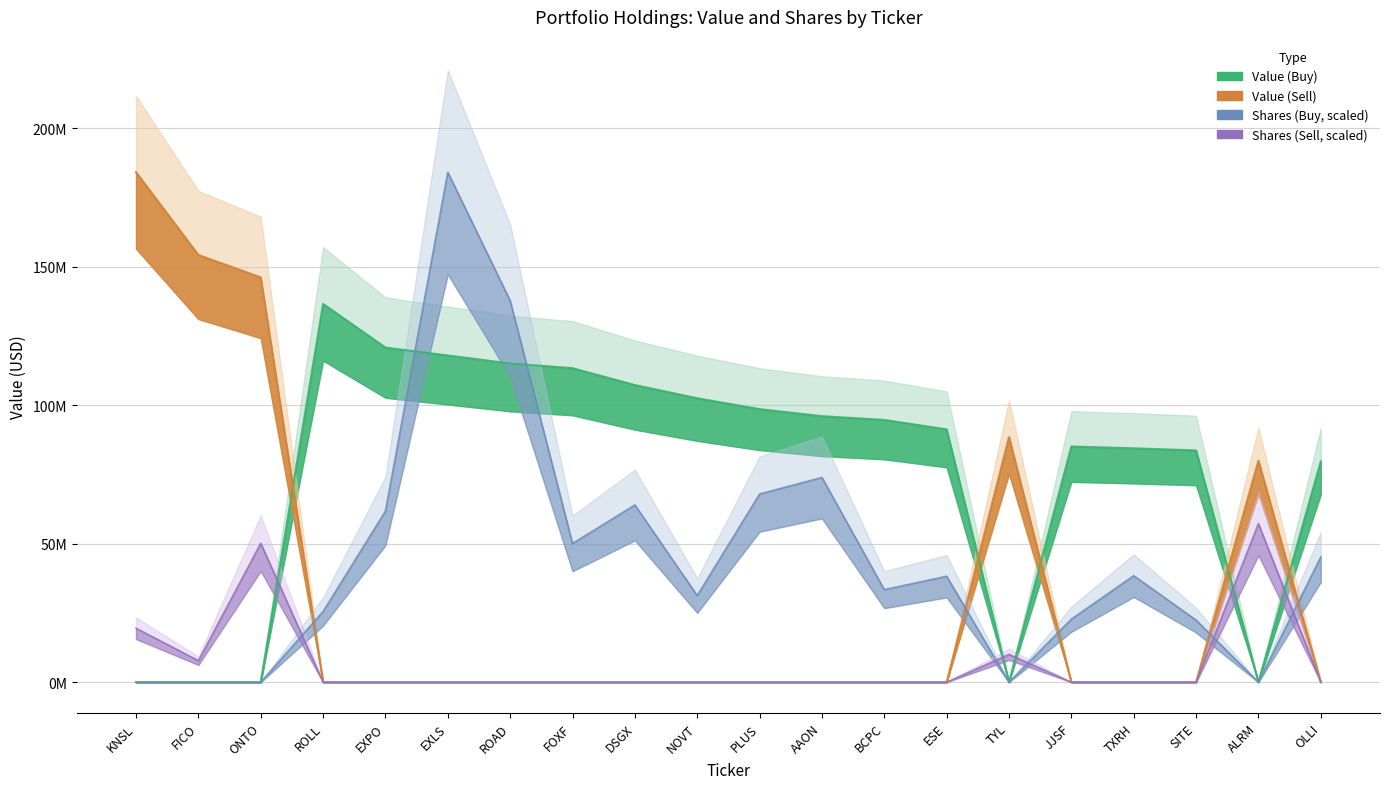

At AAON, list the series in order from largest to smallest.

Value (Buy), Shares (Buy), Value (Sell), Shares (Sell)